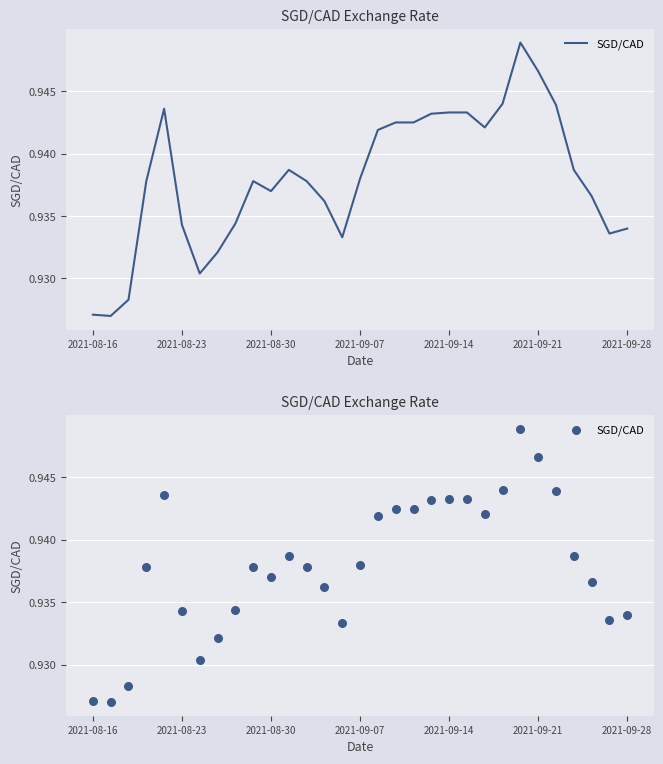

Which has a higher value, 2021-09-07 or 2021-09-21?

2021-09-21